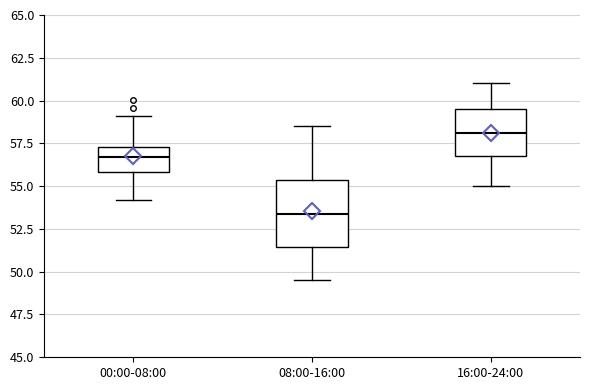

Which box's median line is the lowest?

08:00-16:00